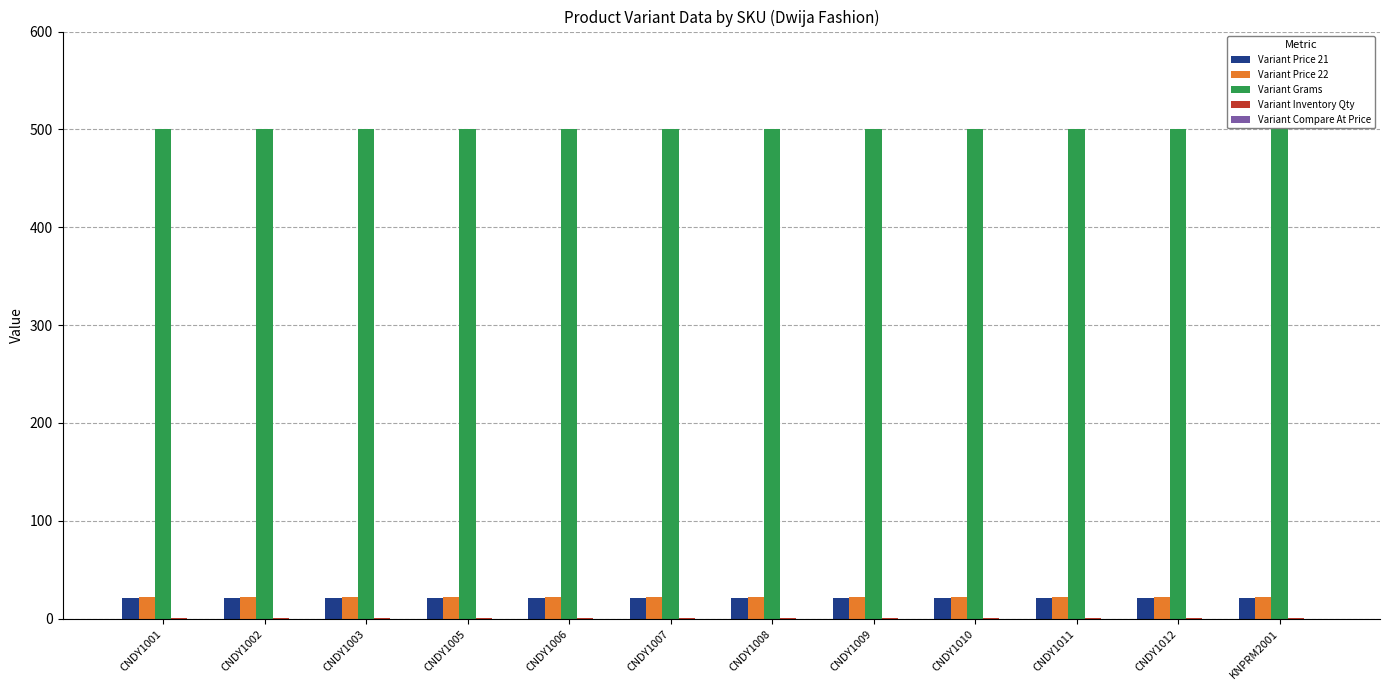

True or false: Variant Price 21 has a value of 21 at CNDY1001.

True